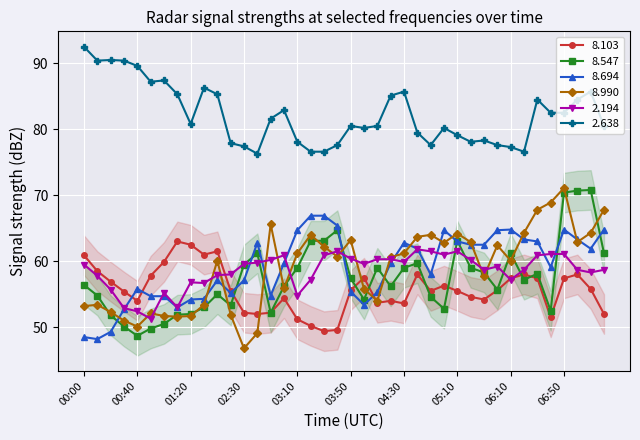

Where does the   8.990 series first go above 60?

01:40